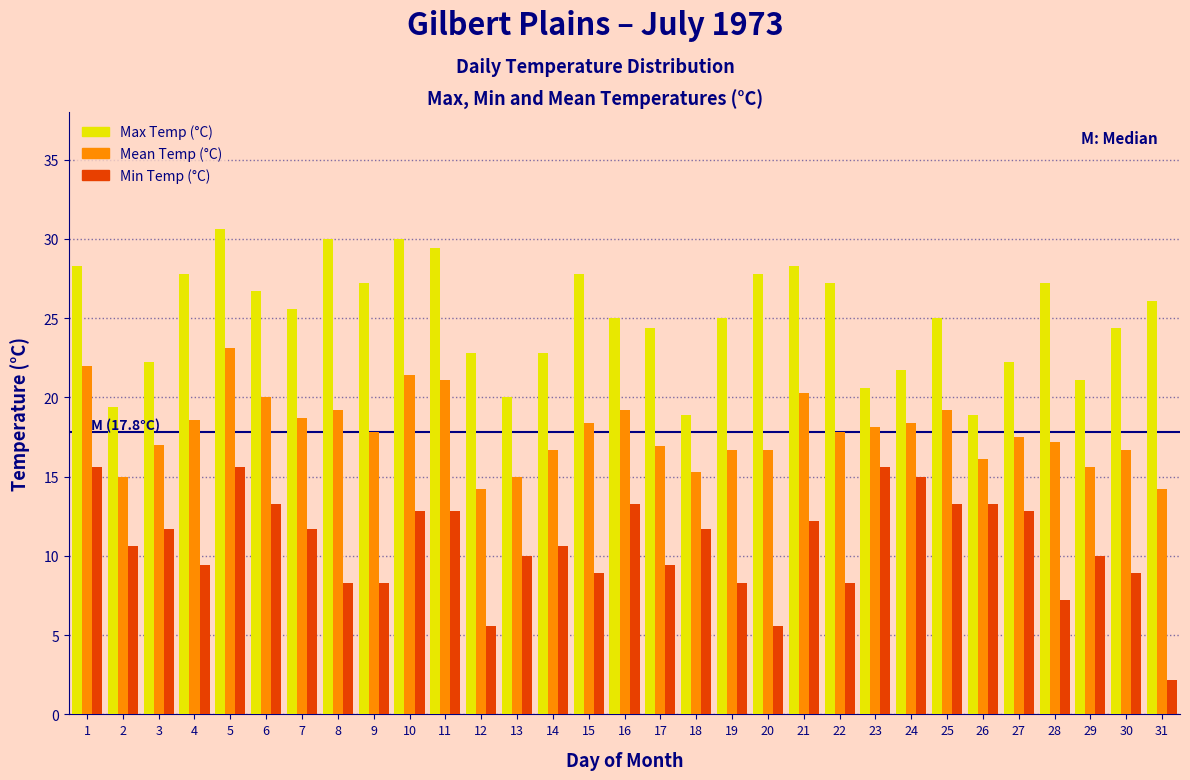

Is it true that Max Temp (°C) equals 42.8 at 19?

False